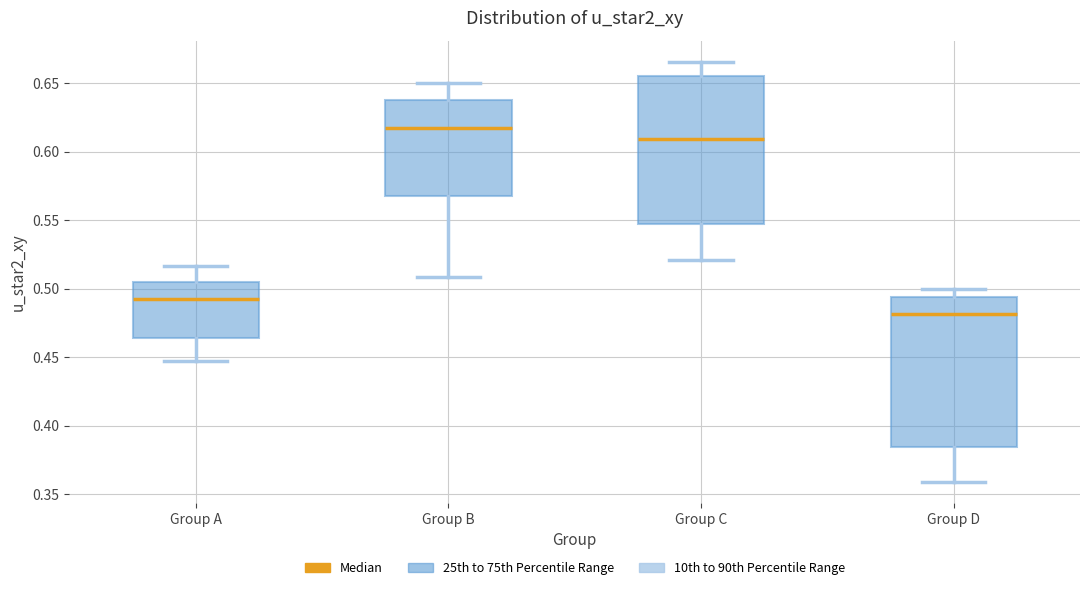

Reading left to right, read every box against the y-axis: the position of its median line, the range the box covers, and the ends of its whiskers. The values are not printed on the chart, so give them approximately, as read against the axis.

Group A: median 0.490, box 0.465 to 0.505, whiskers 0.450 to 0.515
Group B: median 0.615, box 0.565 to 0.640, whiskers 0.510 to 0.650
Group C: median 0.610, box 0.550 to 0.655, whiskers 0.520 to 0.665
Group D: median 0.480, box 0.385 to 0.495, whiskers 0.360 to 0.500